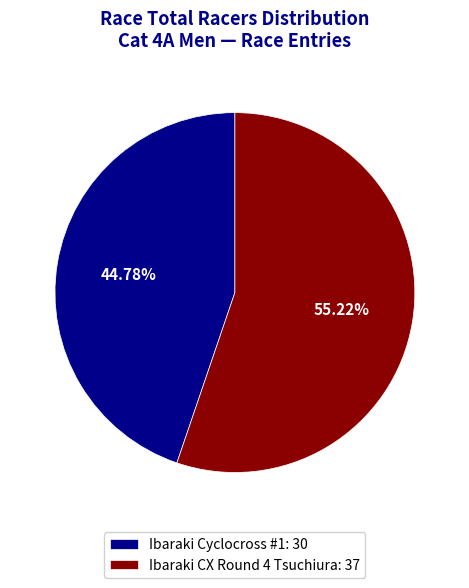

What percentage do Ibaraki Cyclocross #1 and Ibaraki CX Round 4 Tsuchiura together represent?

100.0%